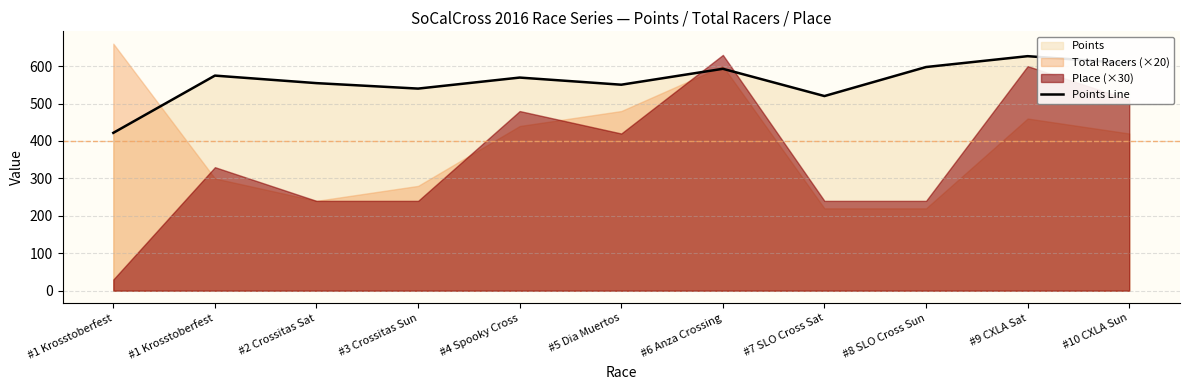

Is it true that the value at #5 Dia Muertos is 363.3?

False